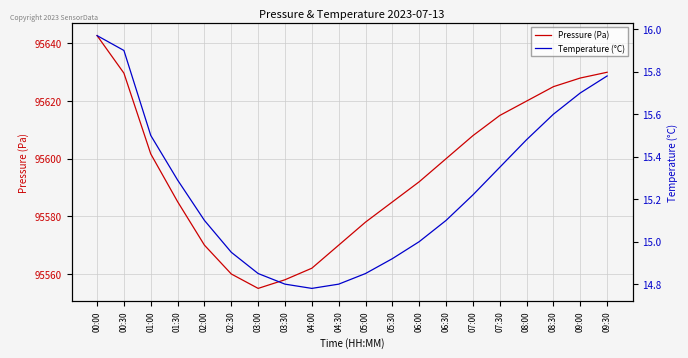

What is the maximum value shown in the chart?

95642.7